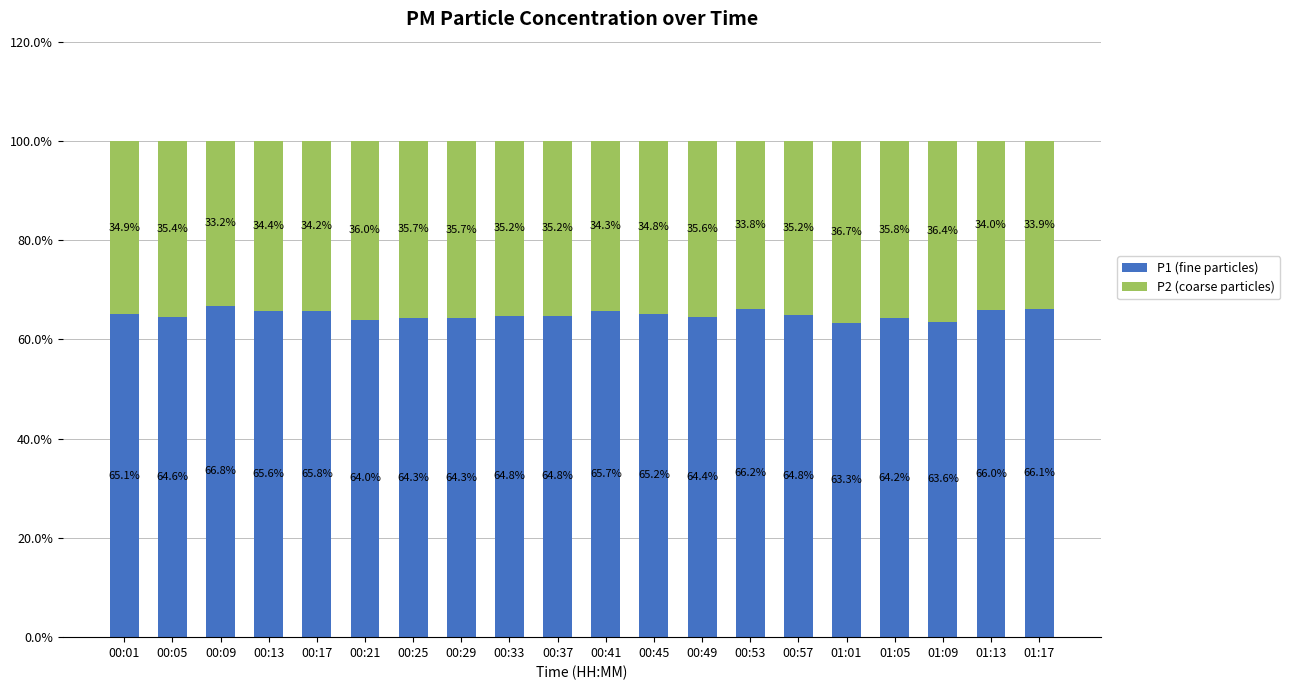

Reading left to right, list the values for the P1 (fine particles) series.

65.1	64.6	66.8	65.6	65.8	64.0	64.3	64.3	64.8	64.8	65.7	65.2	64.4	66.2	64.8	63.3	64.2	63.6	66.0	66.1